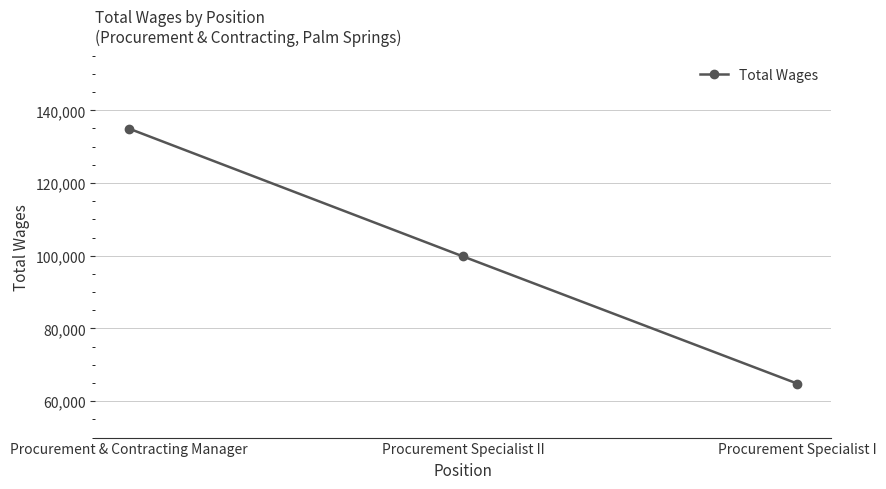

At which label does the data first exceed 99815?

Procurement & Contracting Manager